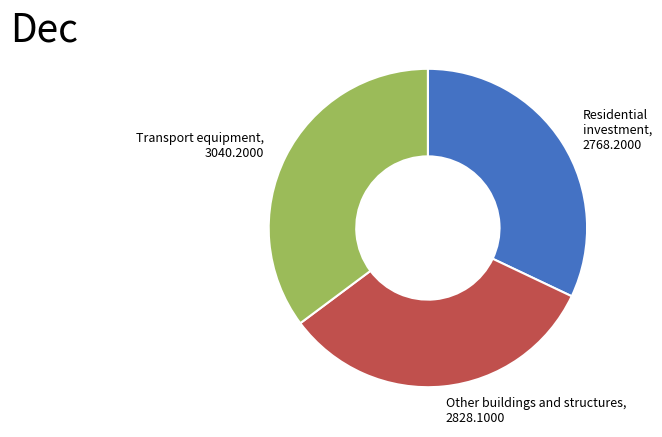

Is there any slice that represents more than half of the pie?

No